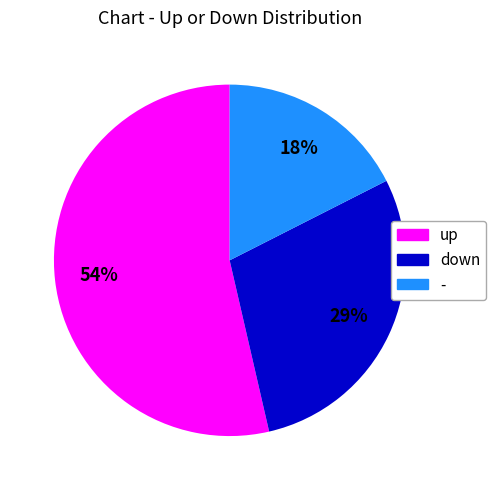

Which slice is the smallest?

-